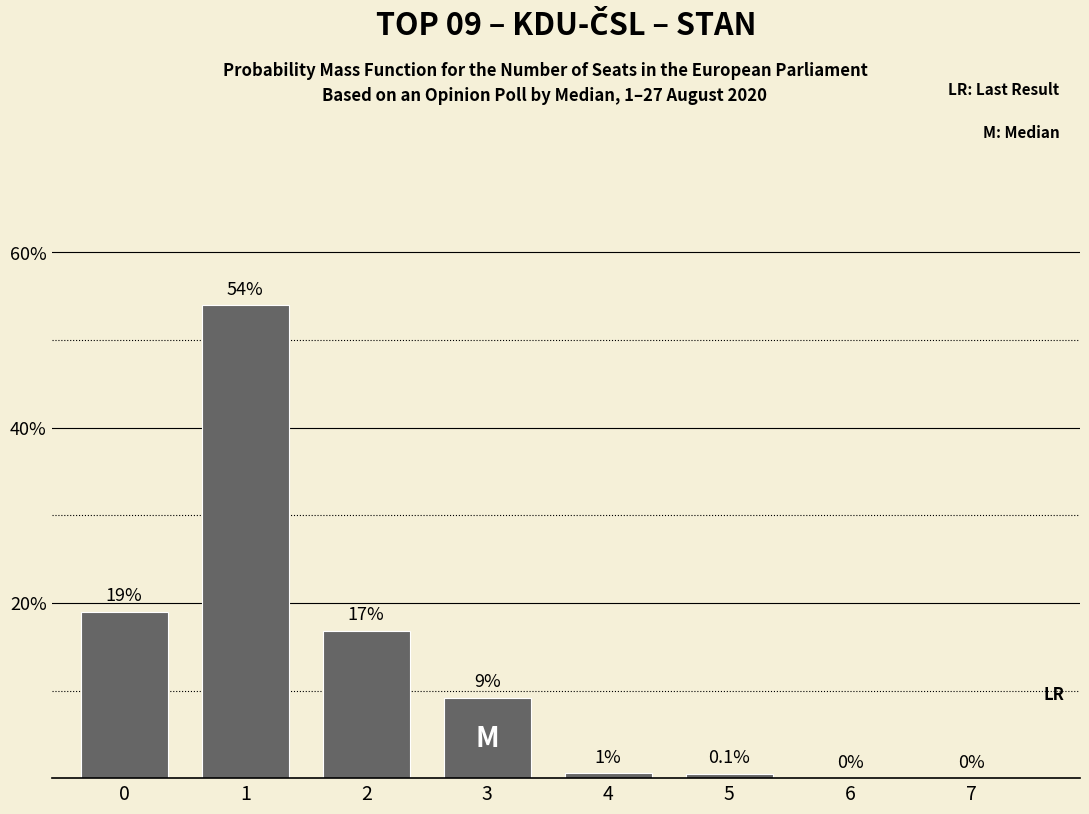

Rank the categories by value from highest to lowest.

1, 0, 2, 3, 4, 5, 6, 7